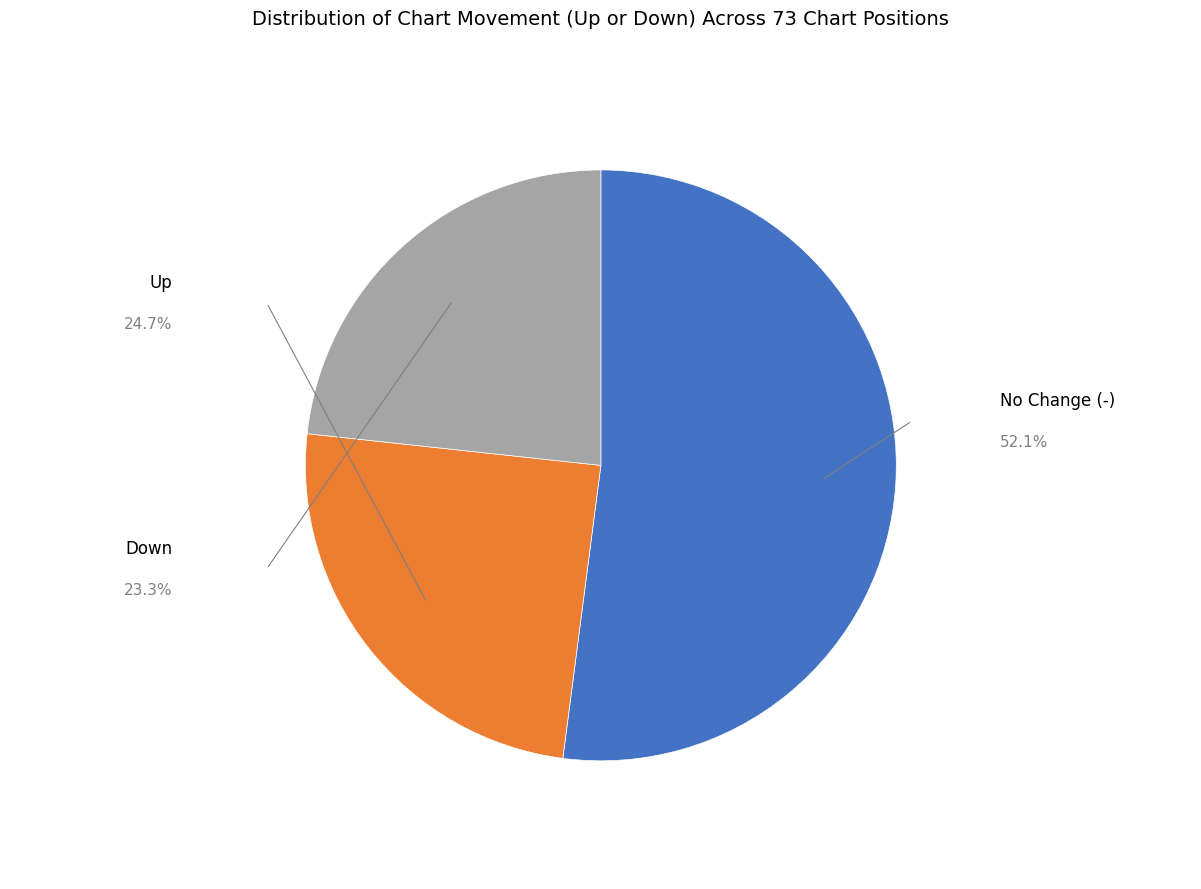

Does any single category account for the majority?

Yes